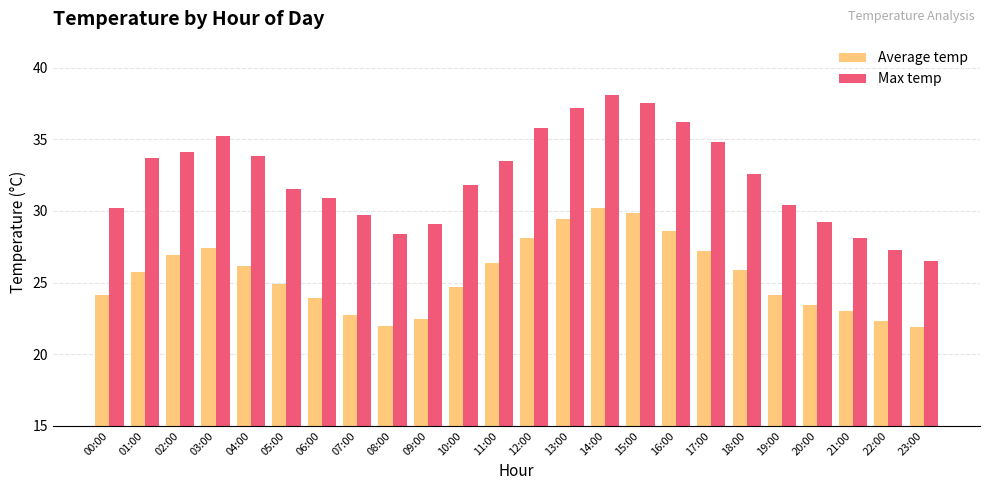

What is the value of the Max temp bar at the 15th from the left?

38.1